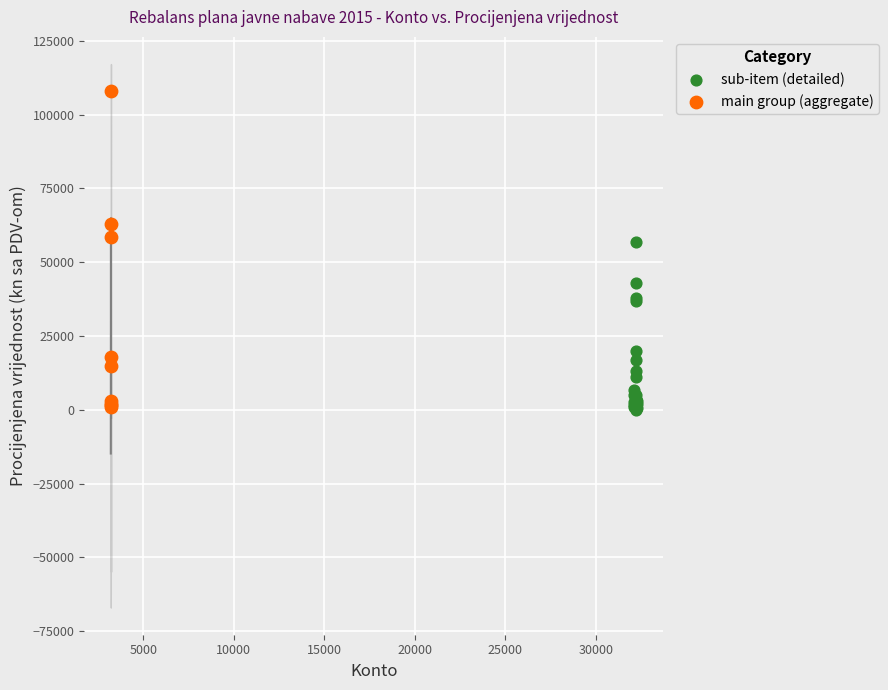

Which series has the largest Y range (max minus min)?

main group (aggregate)